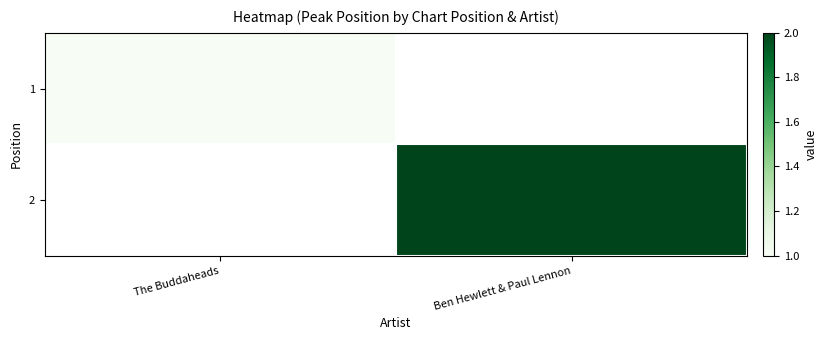

What is the lowest value of the 1 series?

1.0